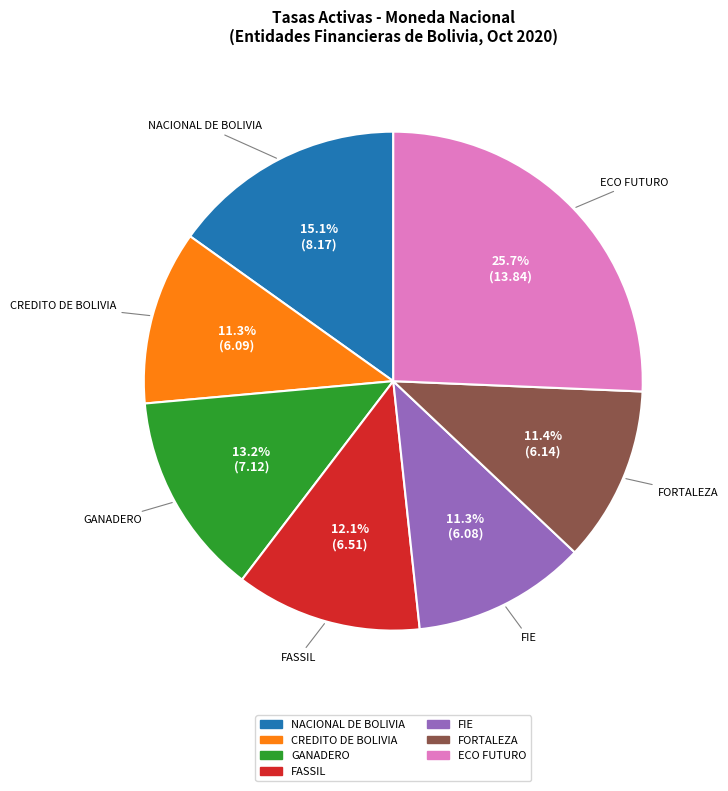

What is the smallest slice in the pie chart?

FIE